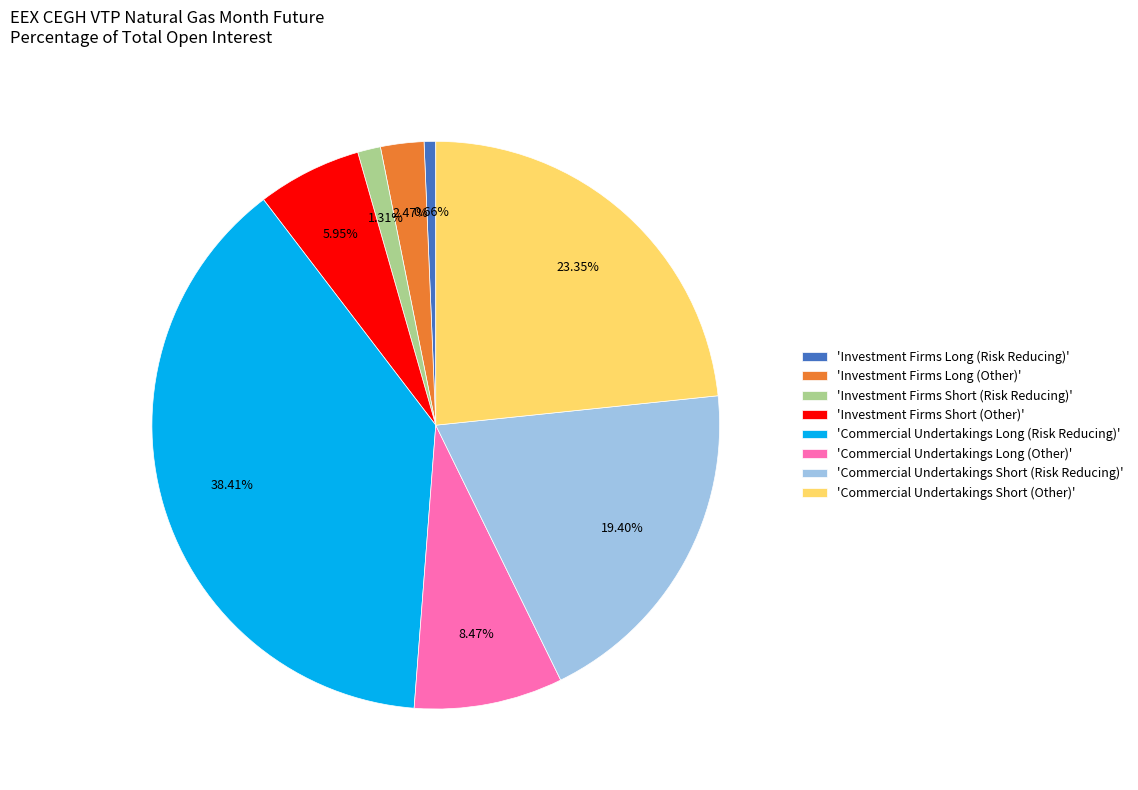

Combined, do 'Investment Firms Short (Other)' and 'Commercial Undertakings Short (Other)' account for over 50%?

No